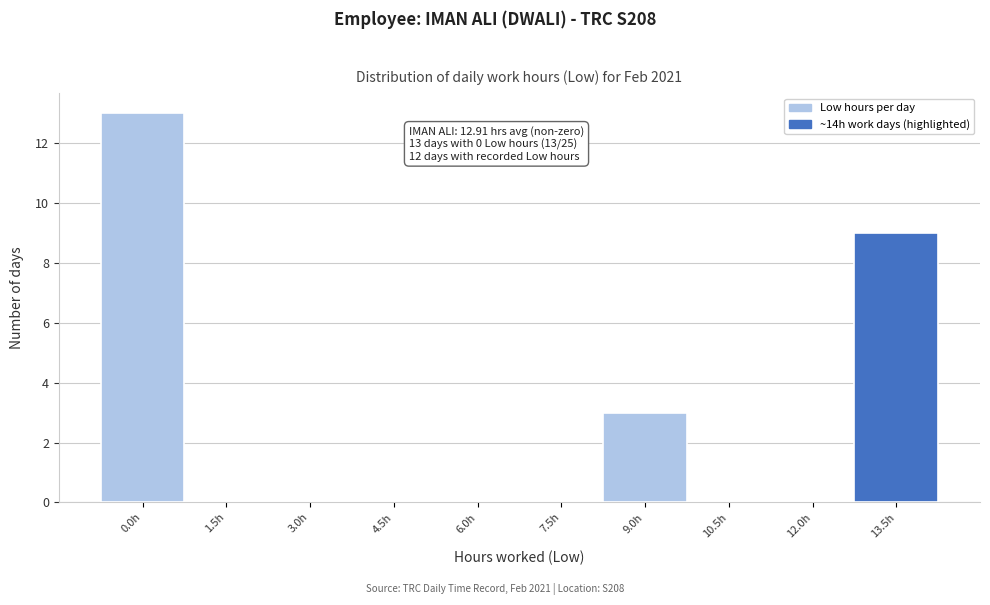

Reading left to right, extract all data points from this chart.

0.0h=13	1.5h=0	3.0h=0	4.5h=0	6.0h=0	7.5h=0	9.0h=3	10.5h=0	12.0h=0	13.5h=9